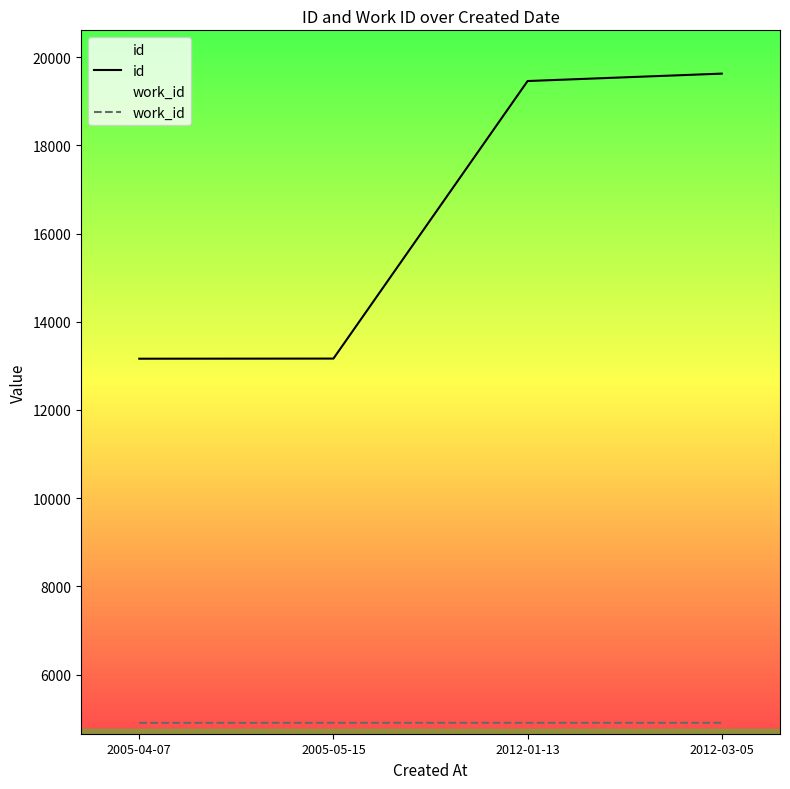

Is it true that id equals 13162 at 2005-04-07?

True